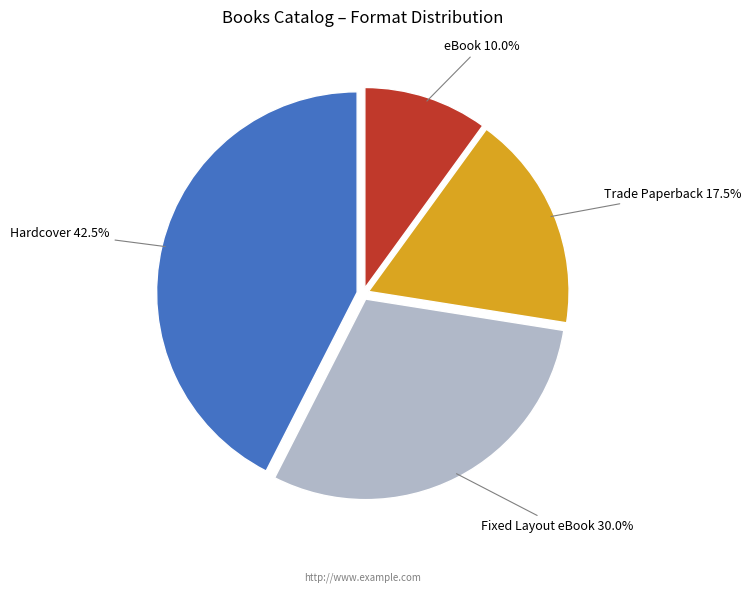

What is the ratio of the value at Trade Paperback to the value at Fixed Layout eBook?

0.6